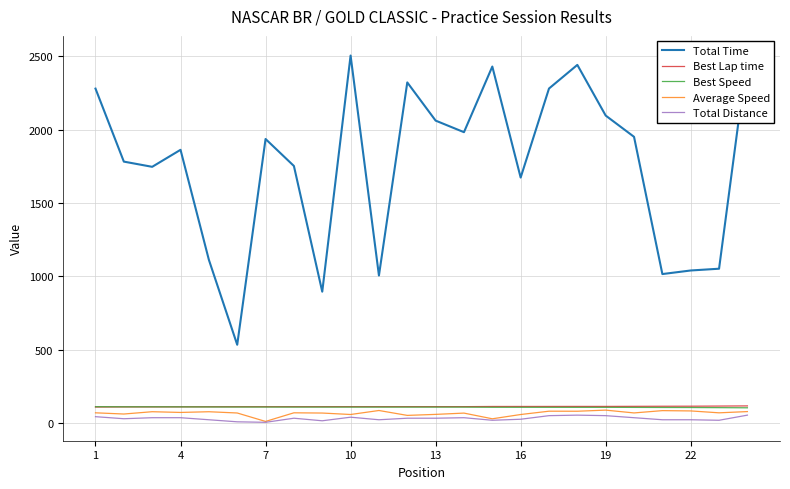

Reading left to right, extract all data points from this chart.

Total Time: 2279.1	1782.0	1746.6	1862.4	1113.5	535.1	1936.1	1752.3	896.4	2504.2	1006.5	2321.2	2061.2	1982.4	2429.3	1673.5	2279.6	2440.5	2095.6	1950.8	1016.5	1040.8	1052.8	2512.7
Best Lap time: 111.0	111.8	111.9	112.2	112.7	113.1	113.1	113.4	113.4	113.5	113.5	113.6	113.6	113.6	114.8	114.9	115.1	115.3	115.3	115.8	116.4	116.7	117.7	118.8
Best Speed: 113.3	112.4	112.4	112.1	111.6	111.2	111.2	110.9	110.9	110.8	110.8	110.7	110.7	110.7	109.5	109.4	109.3	109.1	109.1	108.6	108.0	107.7	106.9	105.9
Average Speed: 71.7	63.5	79.2	74.3	79.1	70.5	13.0	71.8	70.1	60.3	87.5	54.2	61.0	69.8	31.1	60.1	82.7	82.4	90.0	70.9	86.6	84.6	71.7	80.1
Total Distance: 45.4	31.4	38.4	38.4	24.5	10.5	7.0	34.9	17.5	41.9	24.5	34.9	34.9	38.4	21.0	27.9	52.4	55.9	52.4	38.4	24.5	24.5	21.0	55.9